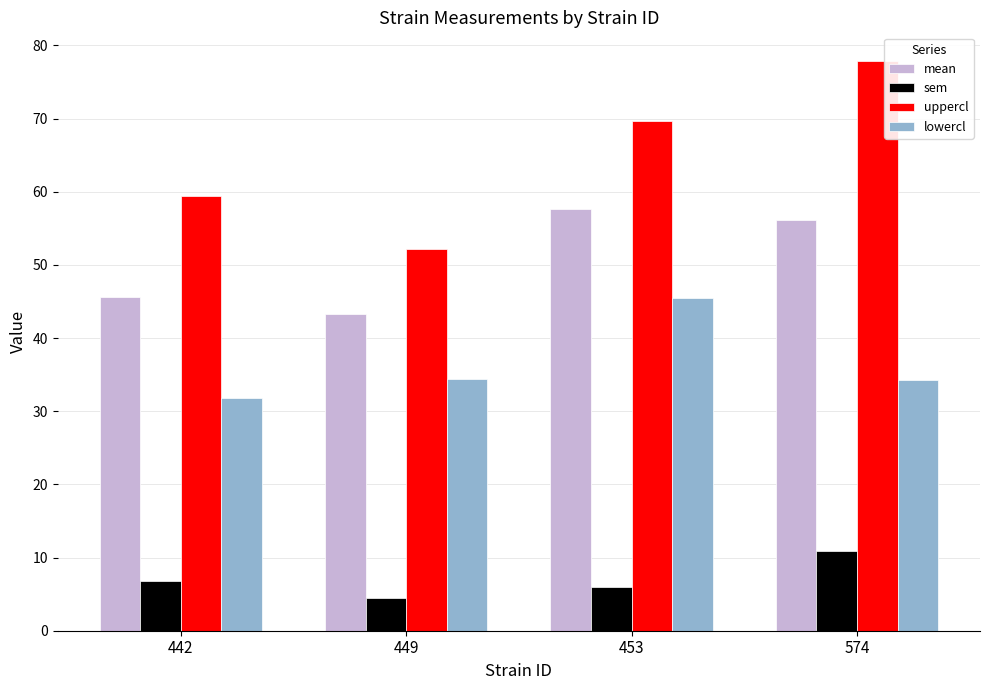

The lowercl series shows 45.5 at 453. True or false?

True